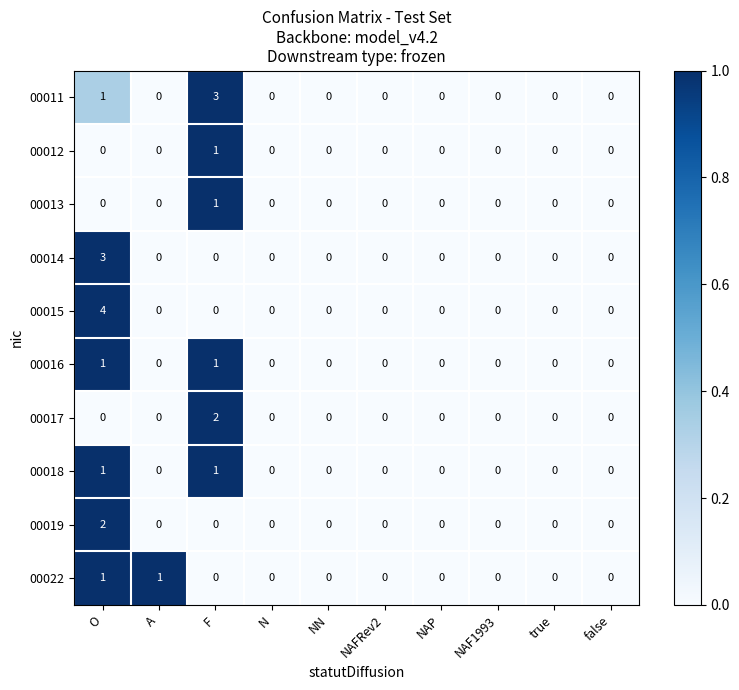

How many 00015 values are between 0 and 1?

9